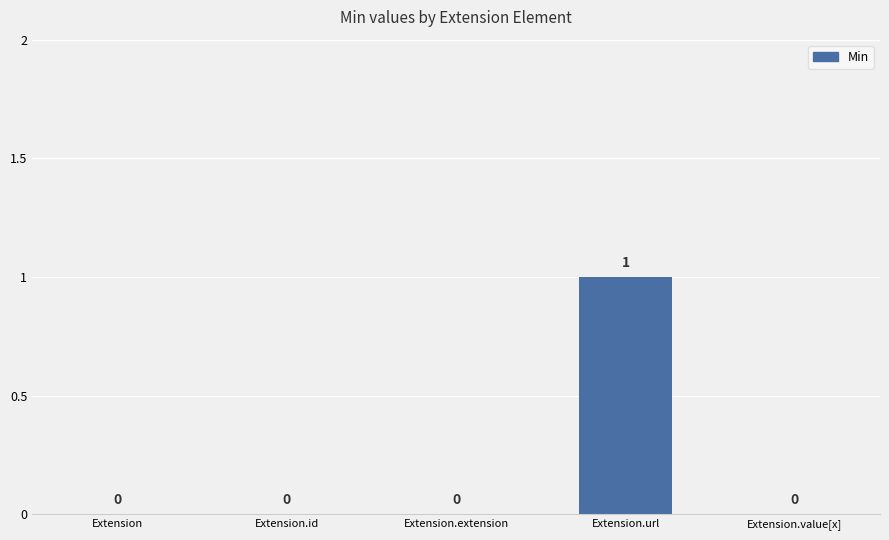

How many values are between 0 and 1?

5